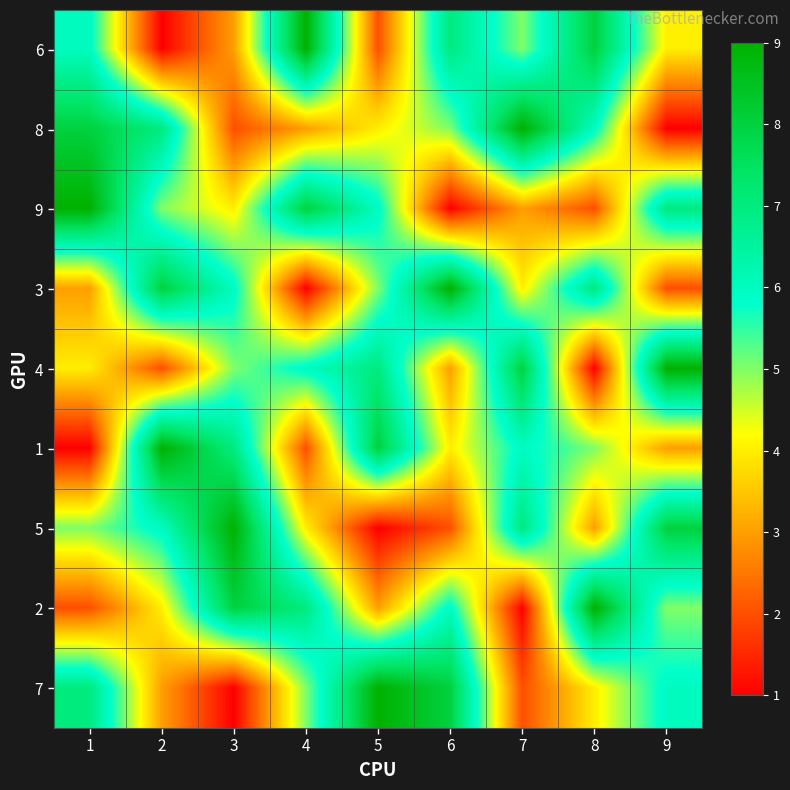

What is the difference between the highest and lowest values at 7?

8